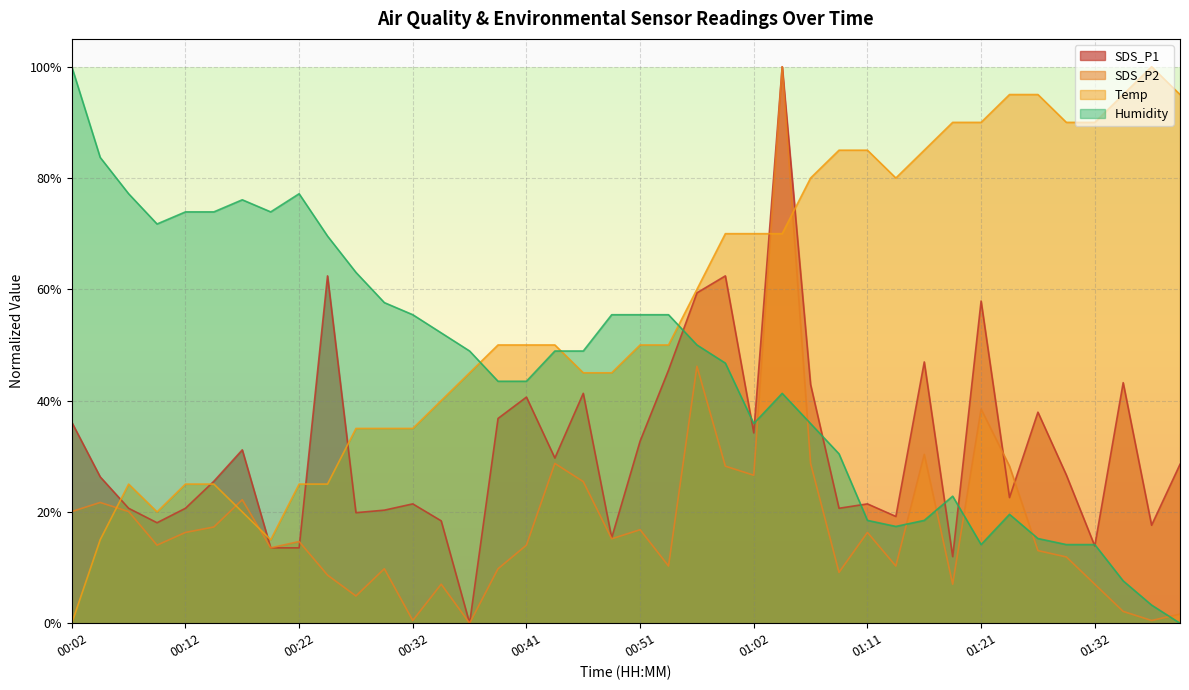

Which series ends up on top after the final intersection of SDS_P1 and Humidity?

SDS_P1